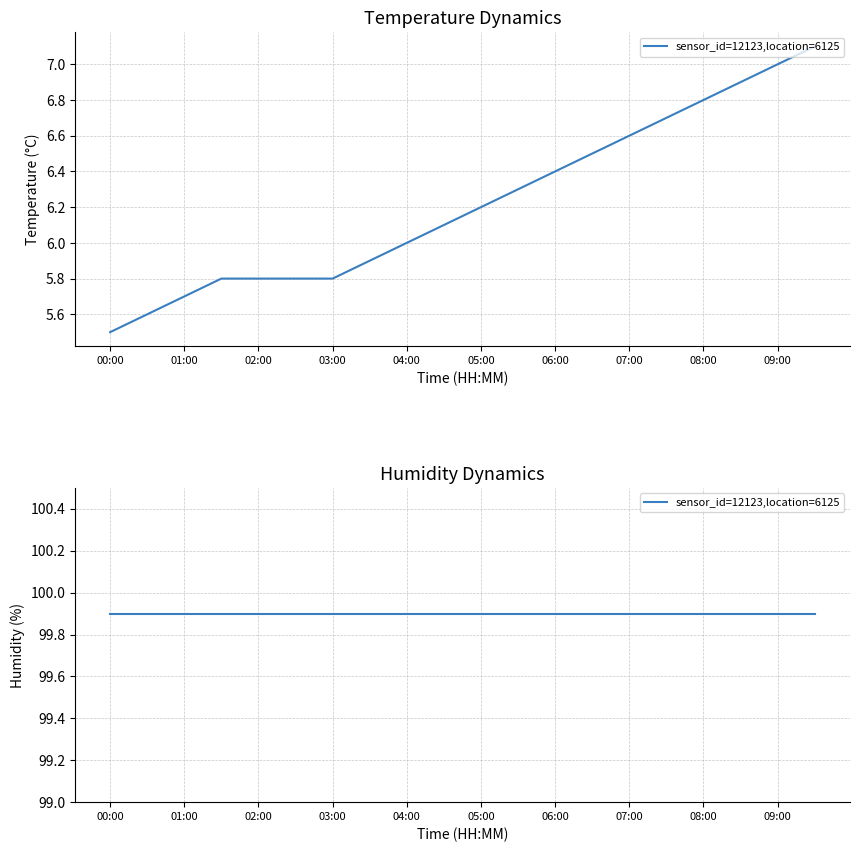

Rank the categories by value from lowest to highest.

00:00, 00:30, 01:00, 01:30, 02:00, 02:30, 03:00, 03:30, 04:00, 04:30, 05:00, 05:30, 06:00, 06:30, 07:00, 07:30, 08:00, 08:30, 09:00, 09:30